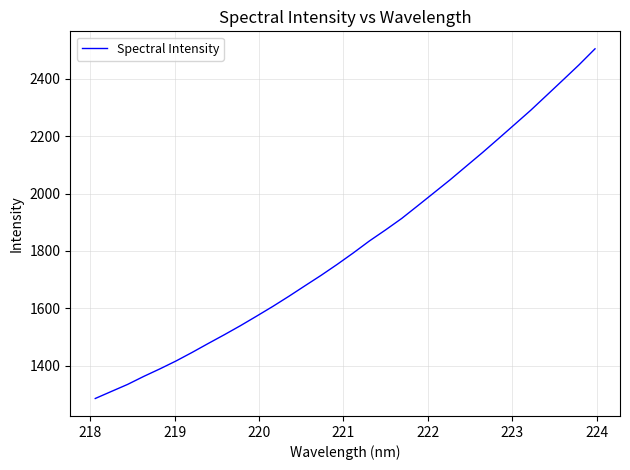

What is the maximum value shown in the chart?

2504.7